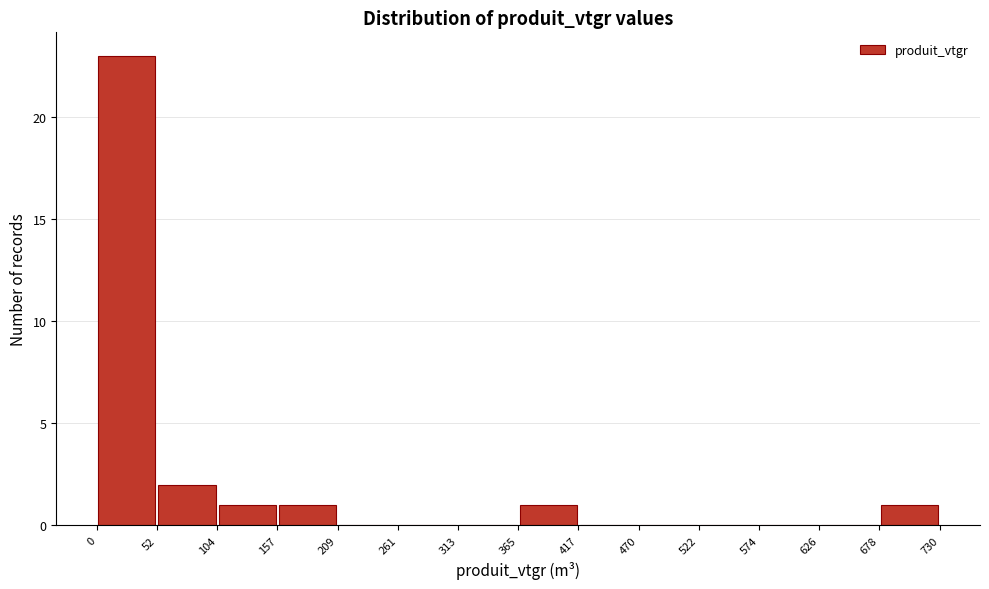

How tall is the bar that spans 52 to 104 on the x-axis? The values are not printed on the chart, so give them approximately, as read against the axis.

2